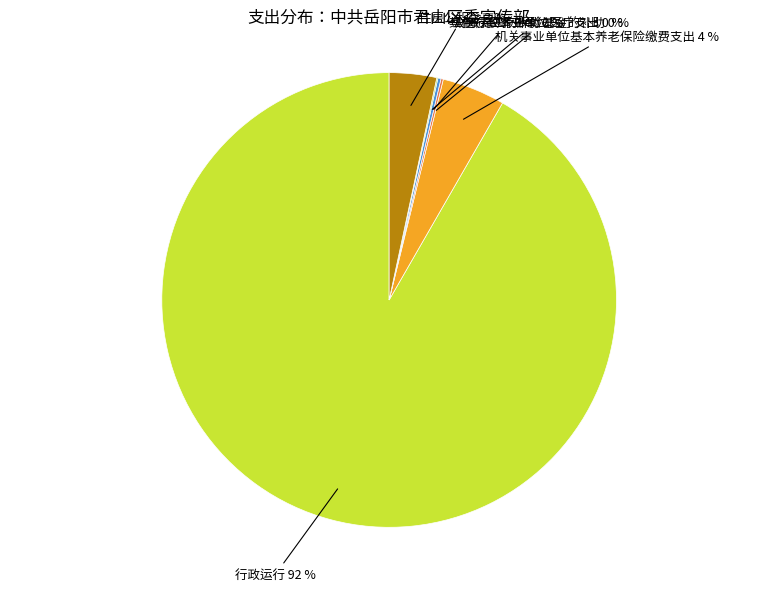

Is there any slice that represents more than half of the pie?

Yes